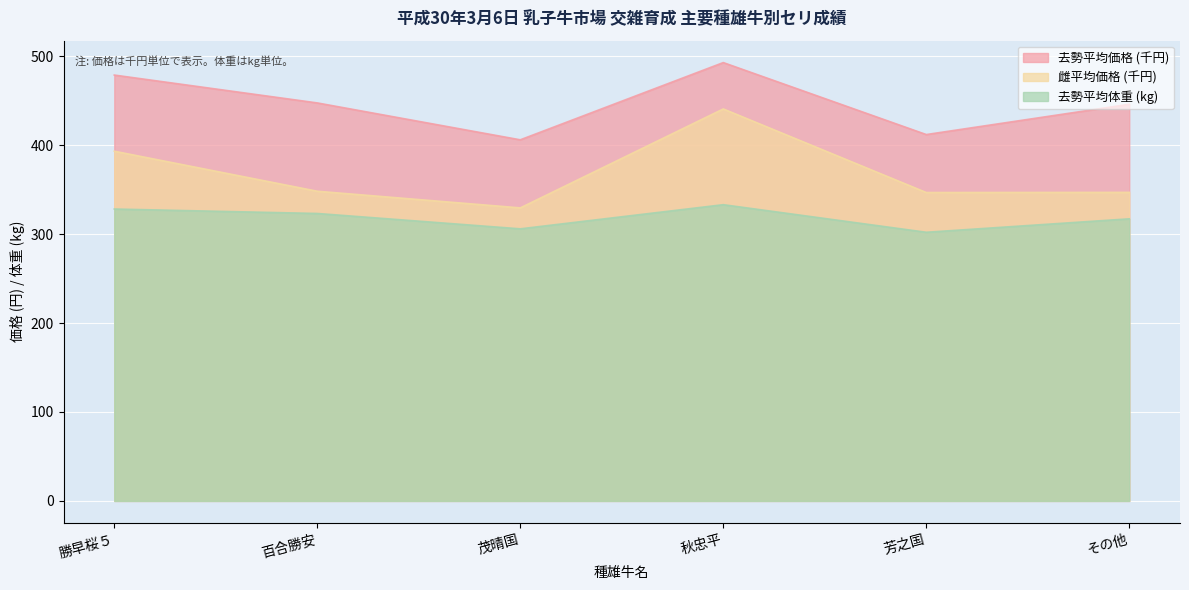

Which category has the lowest value in the 交雑育成去勢平均価格 series?

茂晴国